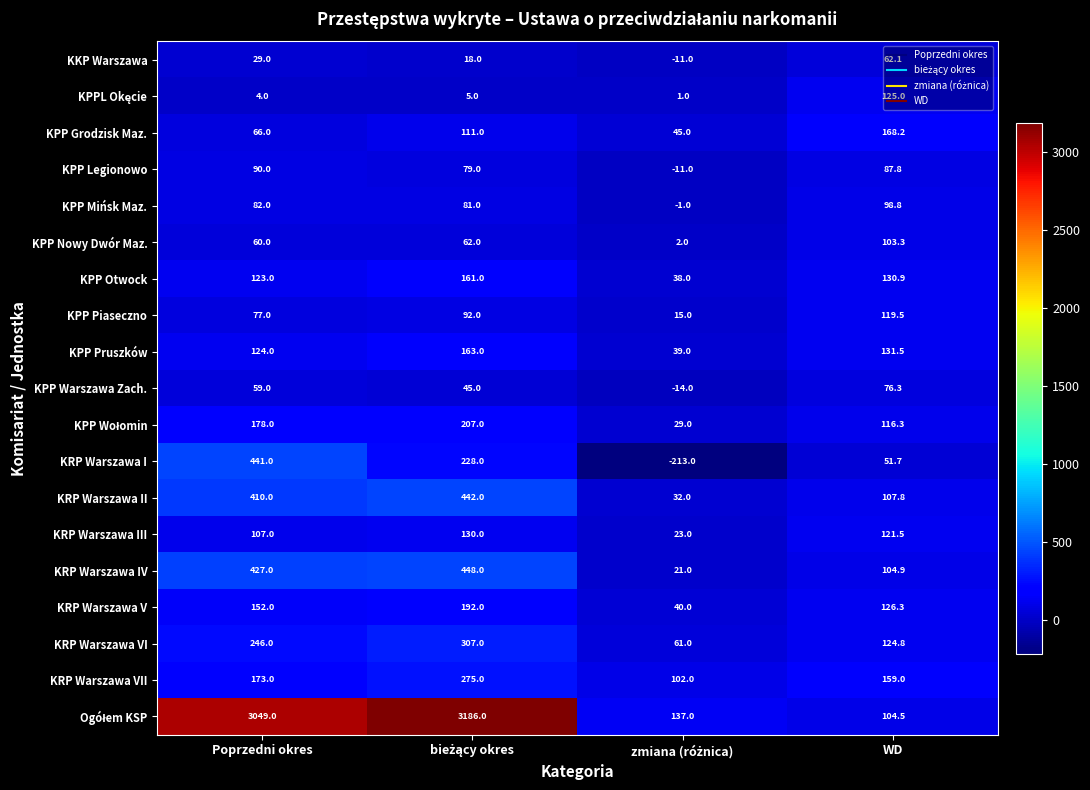

What is the maximum value for KPP Warszawa Zach.?

76.3